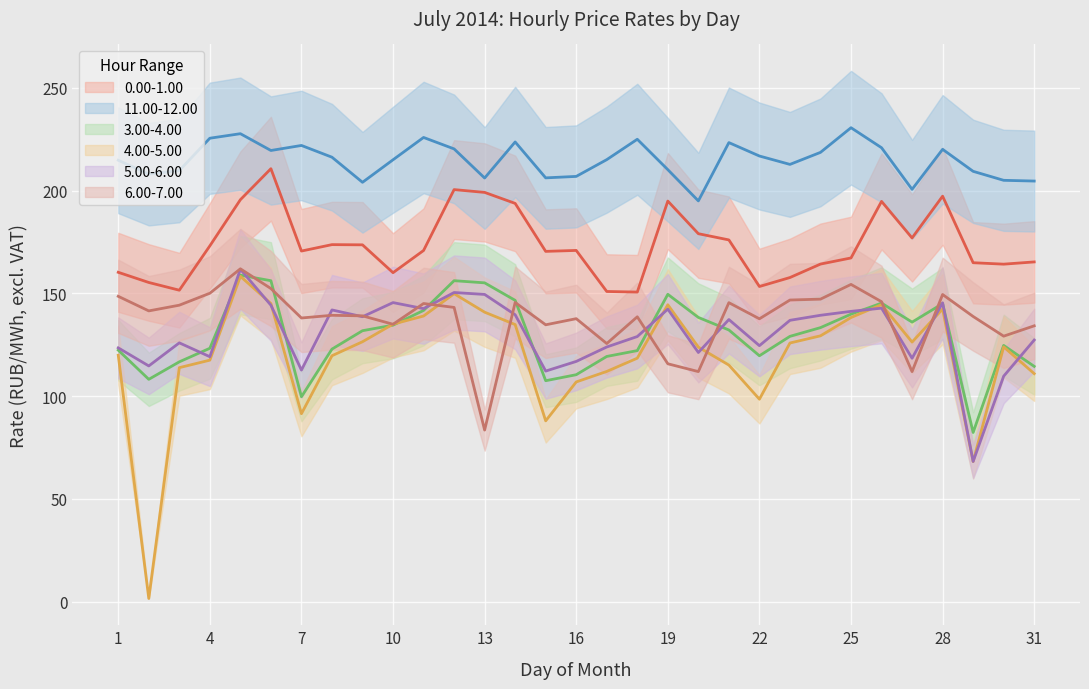

Which label corresponds to the smallest value in the chart?

2